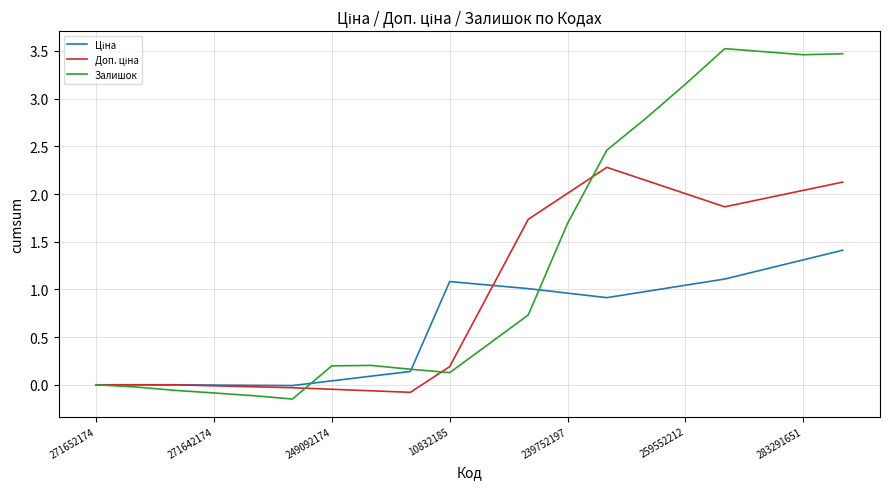

Which series has the largest range (max minus min)?

Залишок